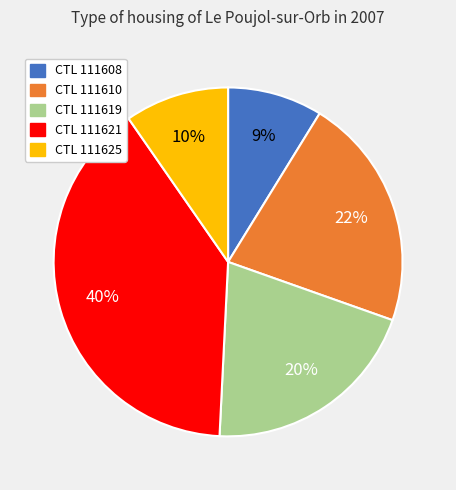

What is the ratio of the value at CTL 111619 to the value at CTL 111610?

0.9